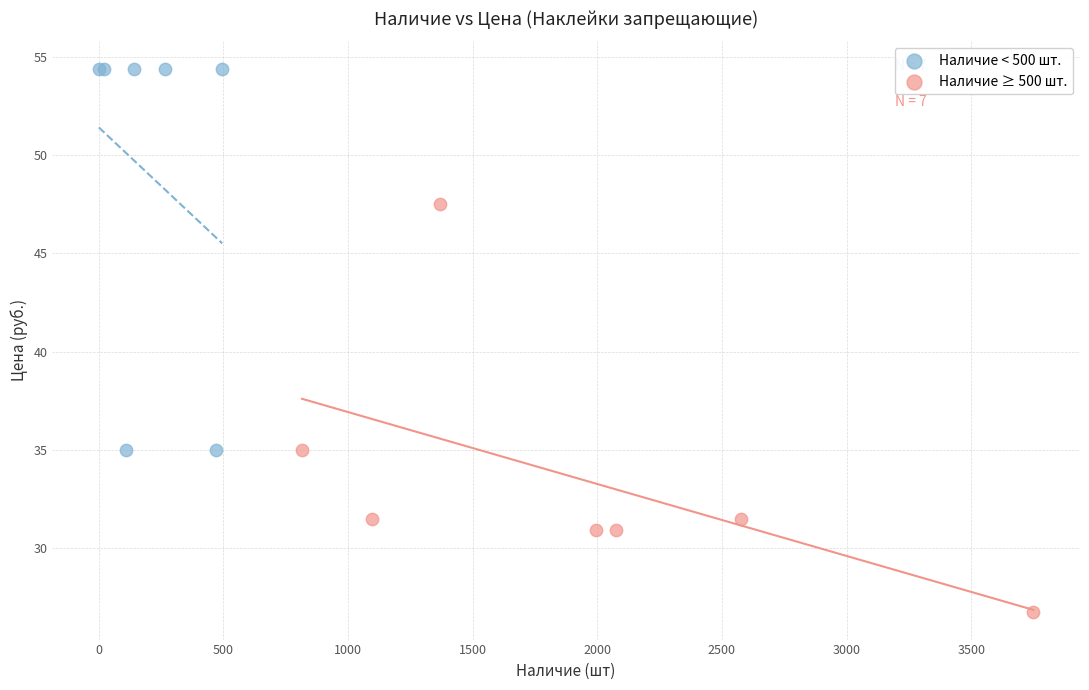

Which series reaches the minimum Y coordinate?

Наличие ≥ 500 шт.